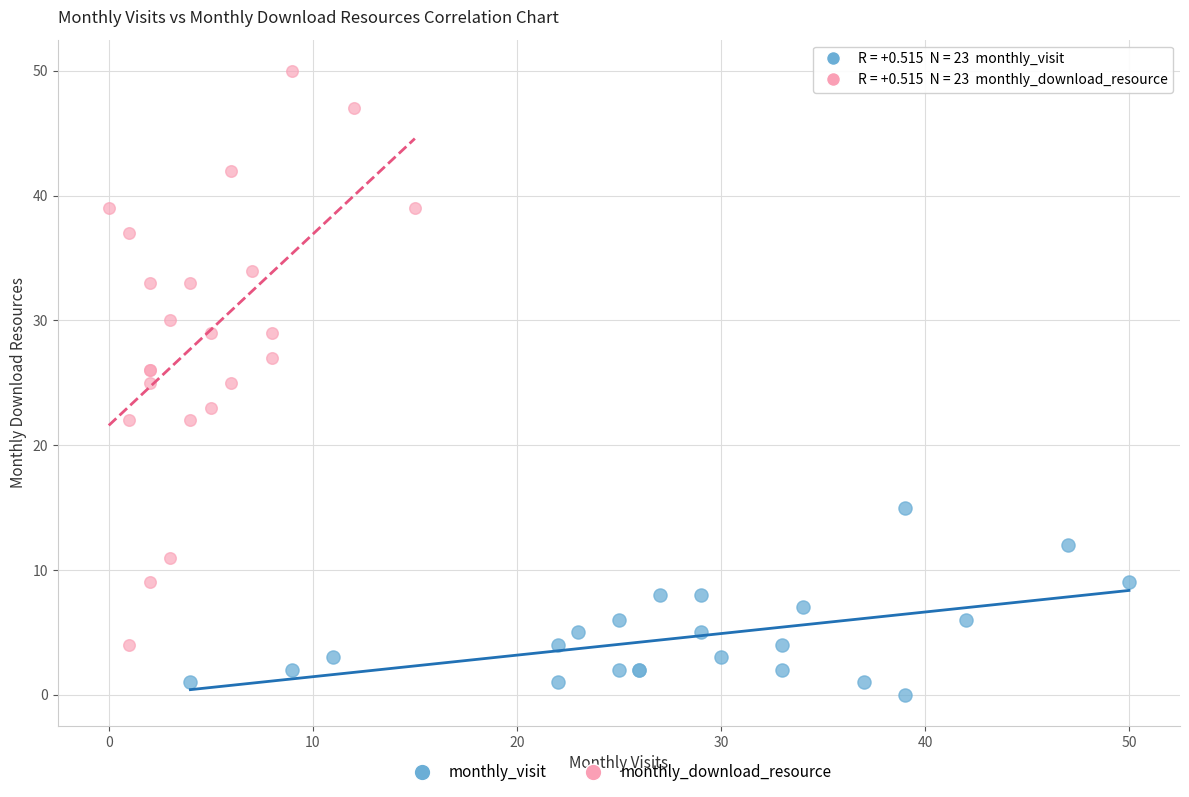

Which series reaches the minimum Y coordinate?

monthly_visit